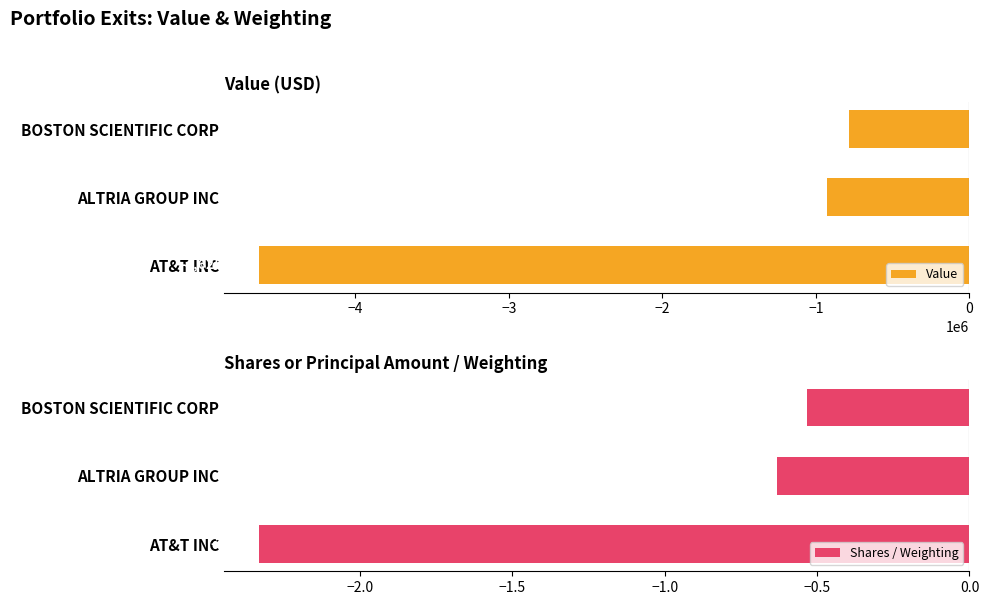

Rank the categories by Shares / Weighting value from lowest to highest.

AT&T INC, ALTRIA GROUP INC, BOSTON SCIENTIFIC CORP